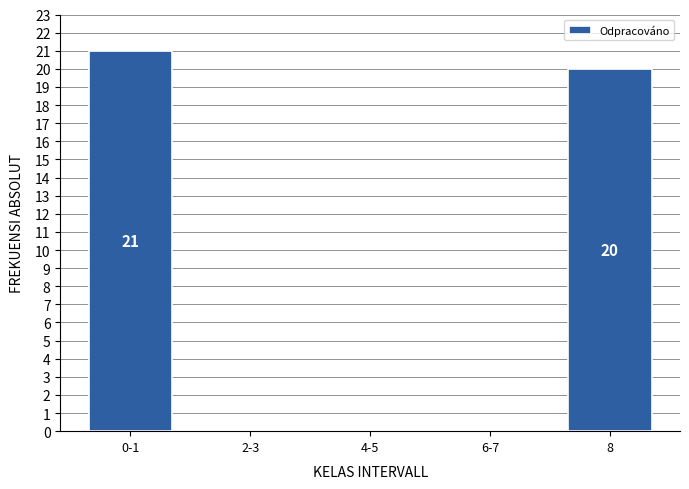

Reading left to right, transcribe all the data shown in this chart.

0-1=21	2-3=0	4-5=0	6-7=0	8=20